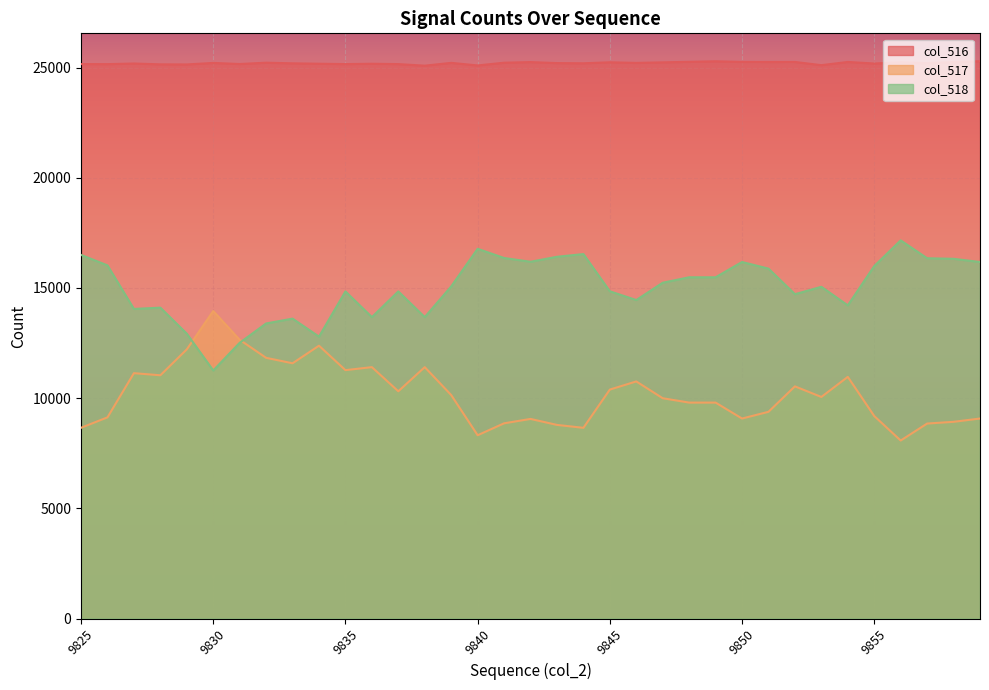

List the labels in order of col_518 value, smallest first.

9830, 9831, 9834, 9829, 9832, 9833, 9836, 9838, 9827, 9828, 9854, 9846, 9852, 9835, 9837, 9845, 9853, 9839, 9847, 9848, 9849, 9851, 9855, 9826, 9850, 9859, 9842, 9858, 9857, 9841, 9843, 9825, 9844, 9840, 9856